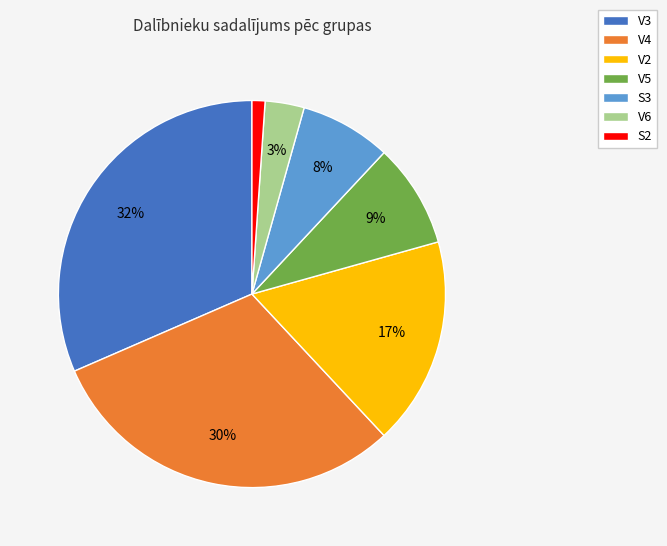

Is the sum of S2 and V5 greater than half?

No